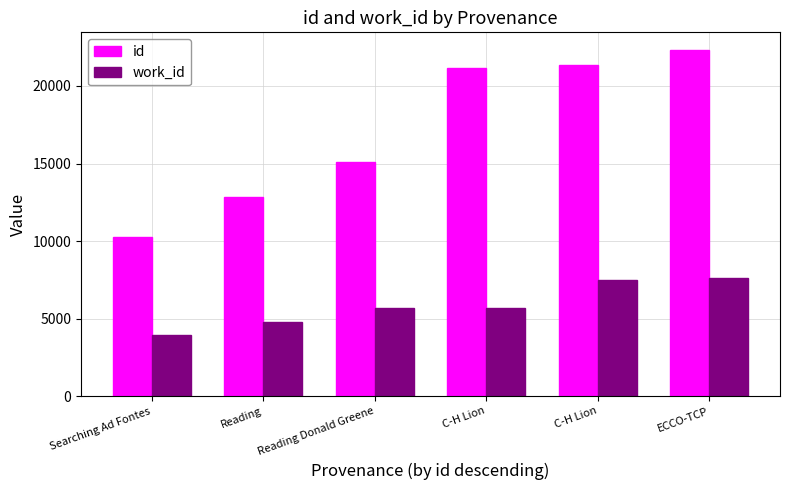

What are all the series names shown in the legend?

id, work_id